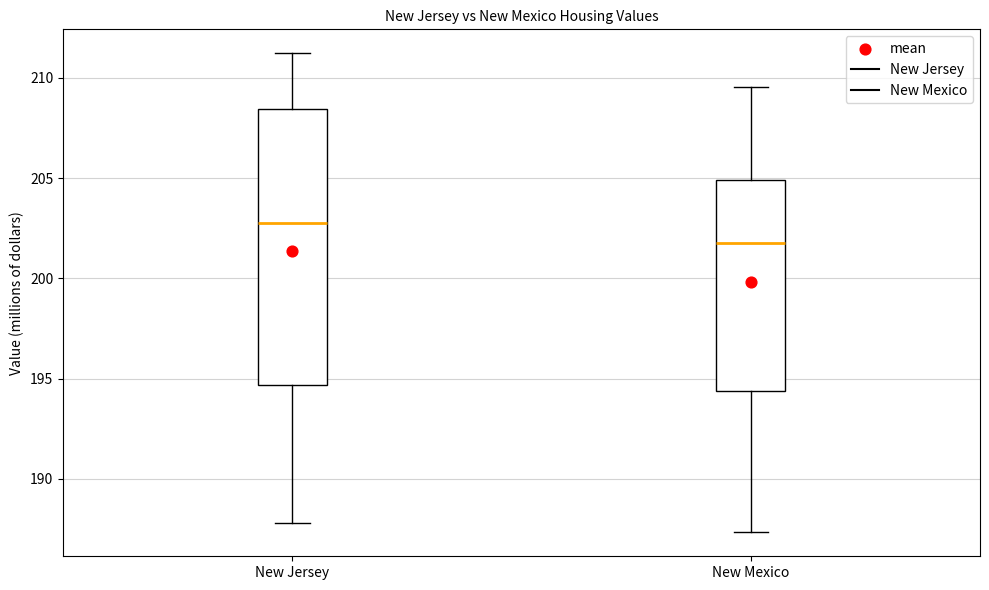

Which box's median line is the lowest?

New Mexico